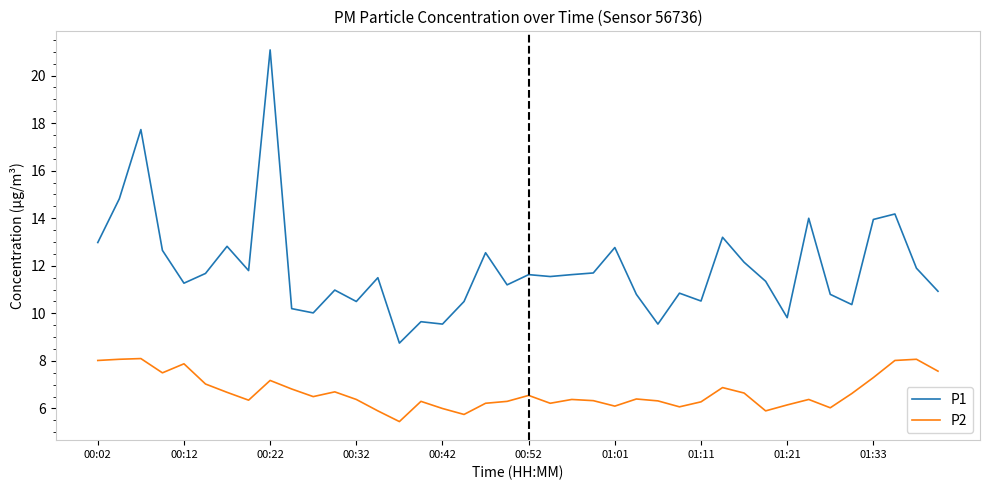

List the series in order of their overall mean, highest first.

P1, P2